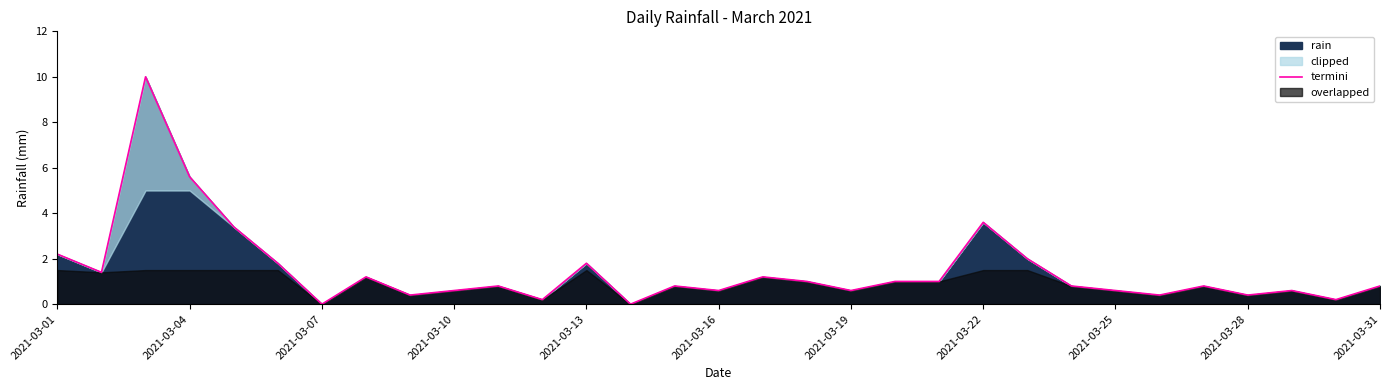

Reading left to right, list all the values displayed in this chart.

2.2	1.4	10.0	5.6	3.4	1.8	0.0	1.2	0.4	0.6	0.8	0.2	1.8	0.0	0.8	0.6	1.2	1.0	0.6	1.0	1.0	3.6	2.0	0.8	0.6	0.4	0.8	0.4	0.6	0.2	0.8